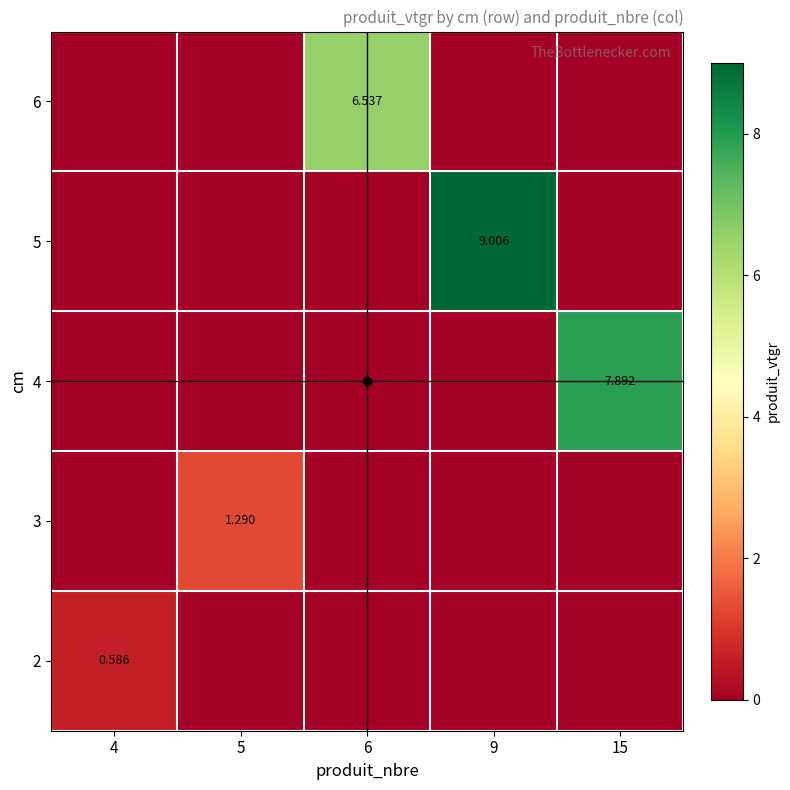

Count the number of data series in this chart.

5